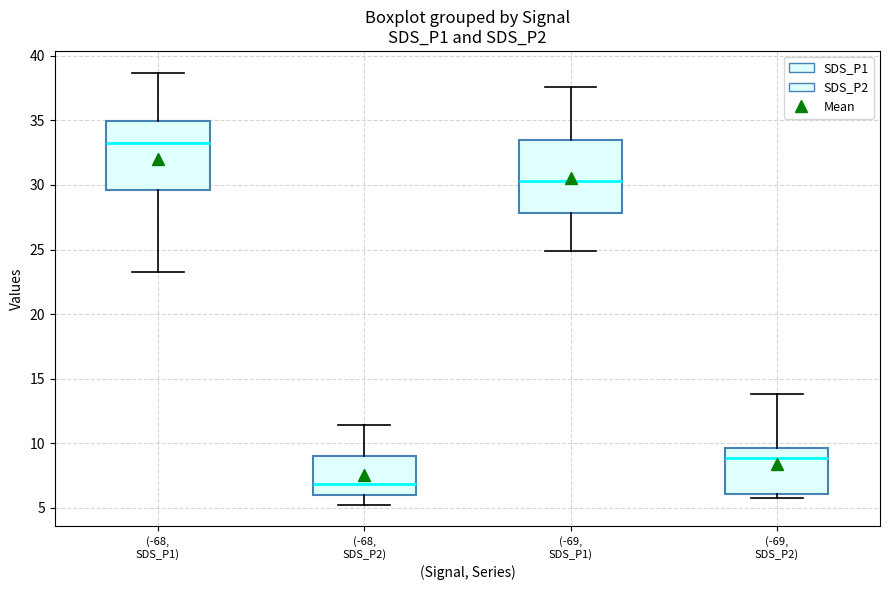

Reading left to right, read every box against the y-axis: the position of its median line, the range the box covers, and the ends of its whiskers. The values are not printed on the chart, so give them approximately, as read against the axis.

(-68, SDS_P1): median 33.0, box 29.5 to 35.0, whiskers 23.0 to 38.5
(-68, SDS_P2): median 7.0, box 6.0 to 9.0, whiskers 5.5 to 11.5
(-69, SDS_P1): median 30.5, box 28.0 to 33.5, whiskers 25.0 to 37.5
(-69, SDS_P2): median 9.0, box 6.0 to 9.5, whiskers 6.0 (just below the box's lower edge) to 14.0